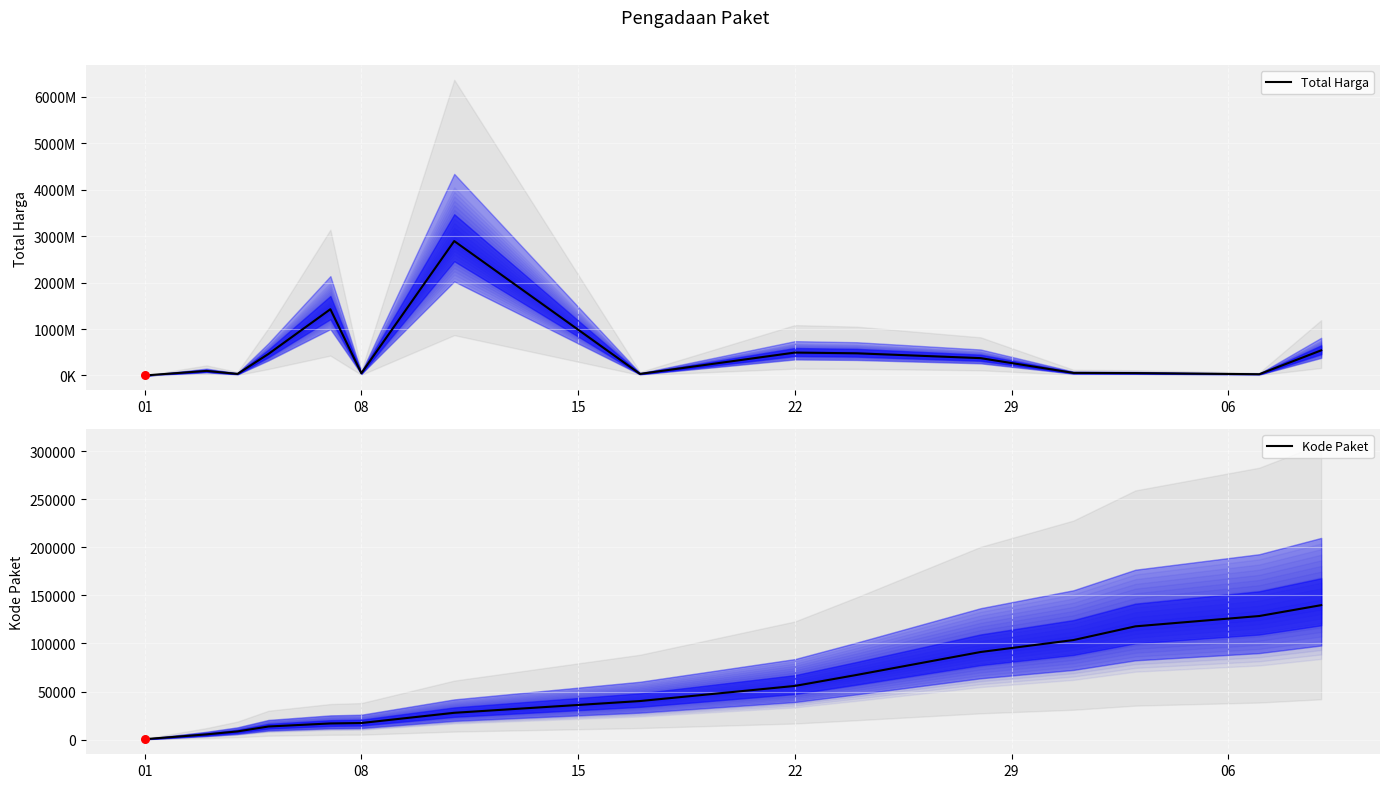

Which series has the widest spread of Y values?

Total Harga